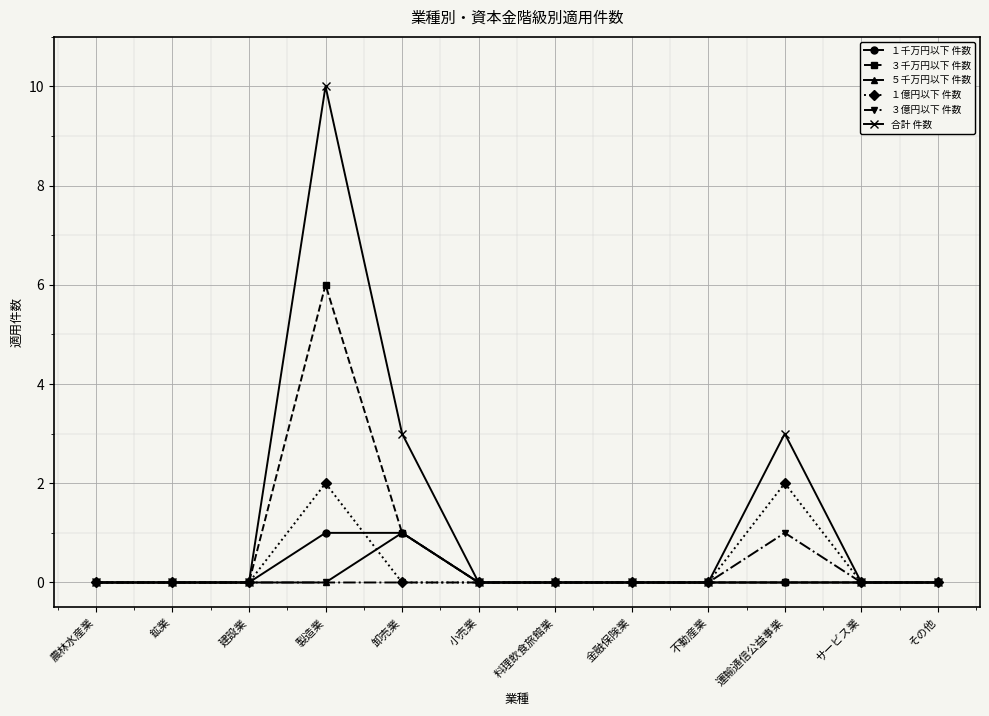

Which series has the largest range (max minus min)?

合計 件数